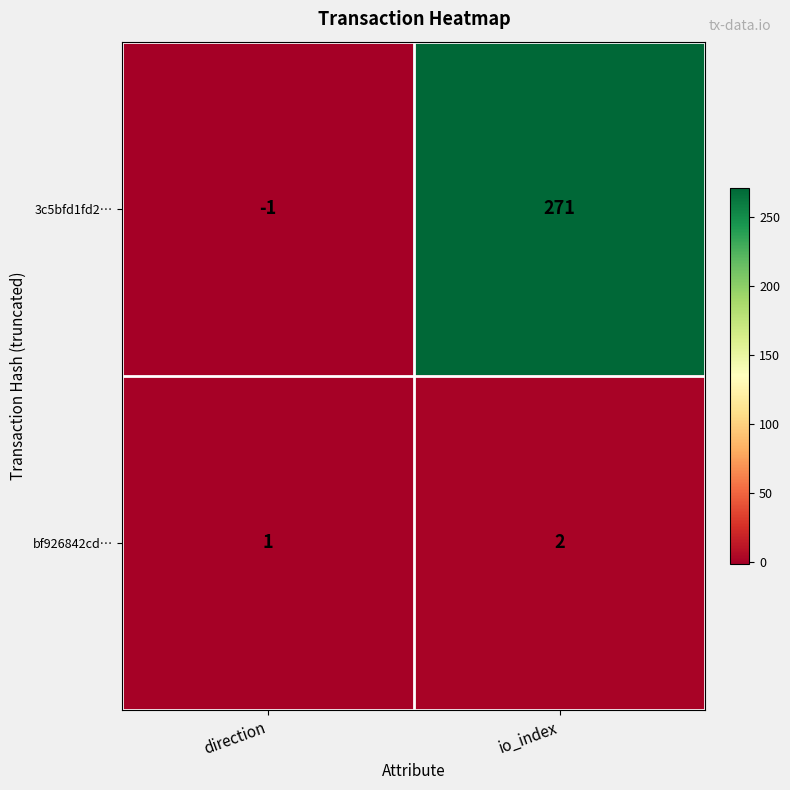

Is it true that 3c5bfd1fd2… equals -1 at direction?

True